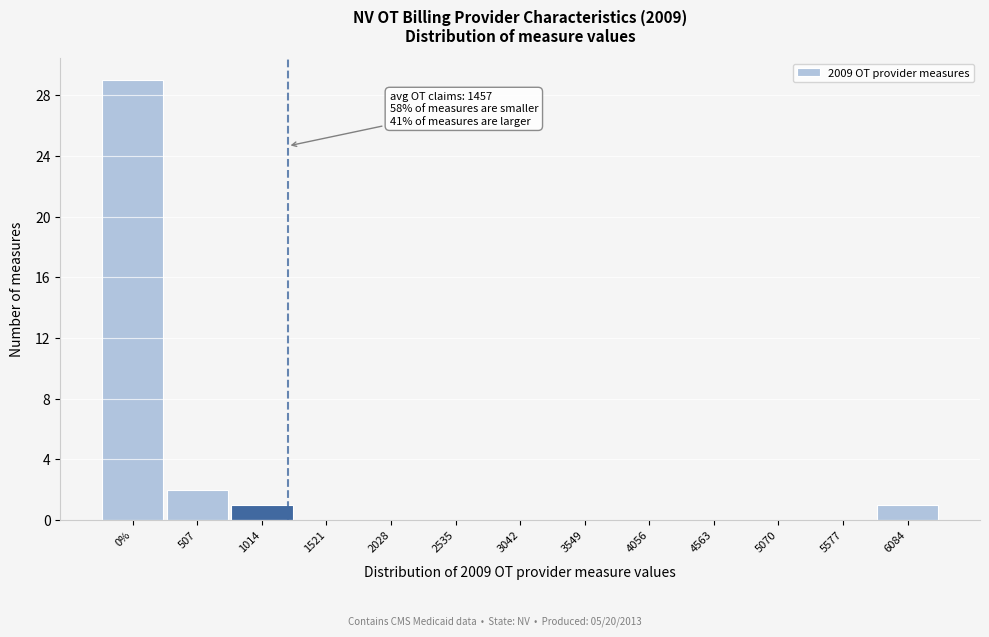

Reading left to right, list all the values displayed in this chart.

0%=29	507=2	1014=1	1521=0	2028=0	2535=0	3042=0	3549=0	4056=0	4563=0	5070=0	5577=0	6084=1